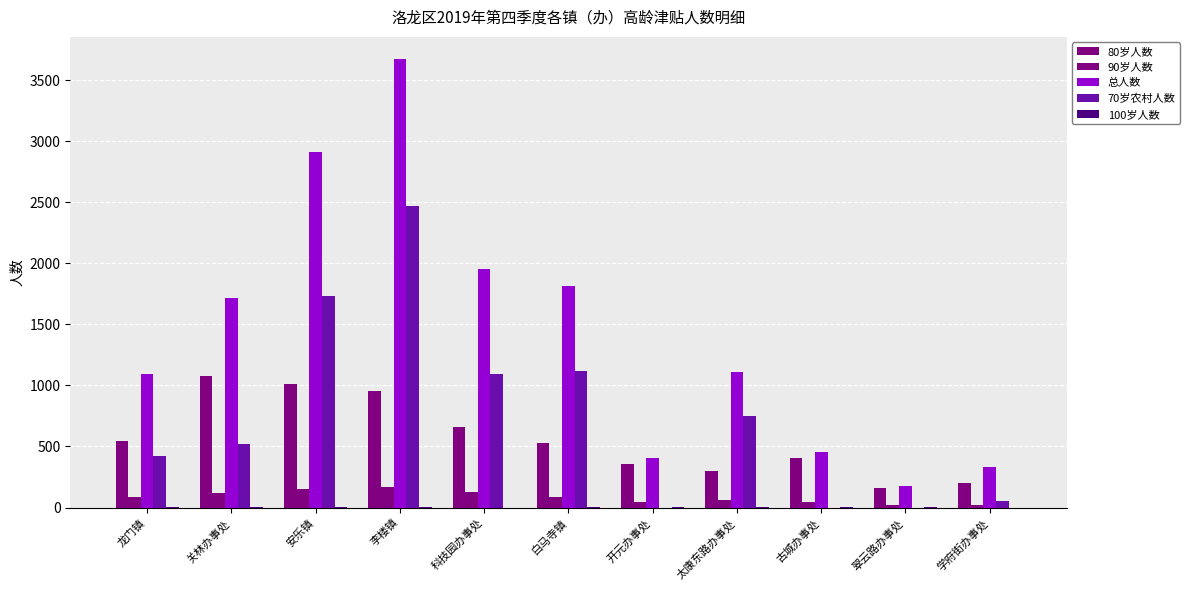

How many series are shown in this chart?

5